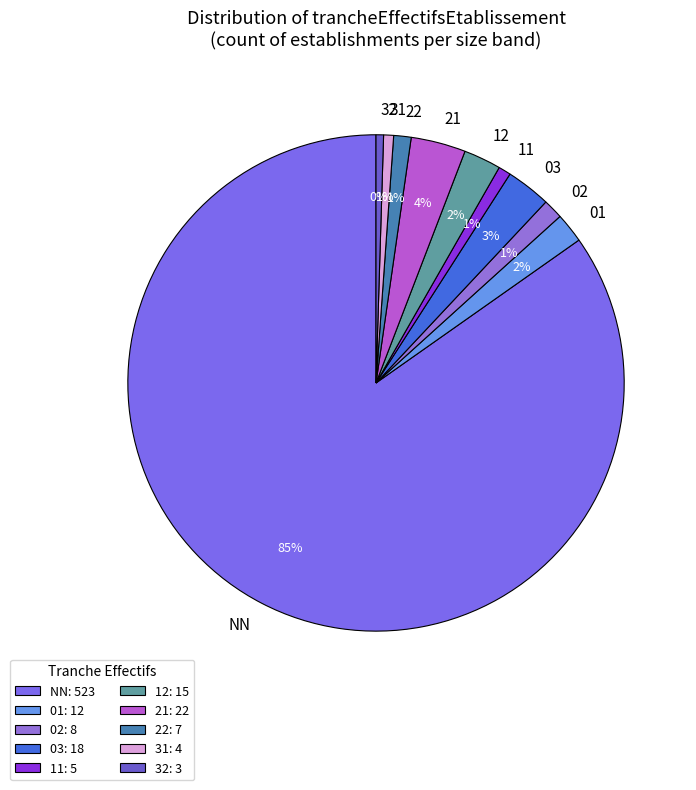

The NN slice represents 96% of the pie. True or false?

False